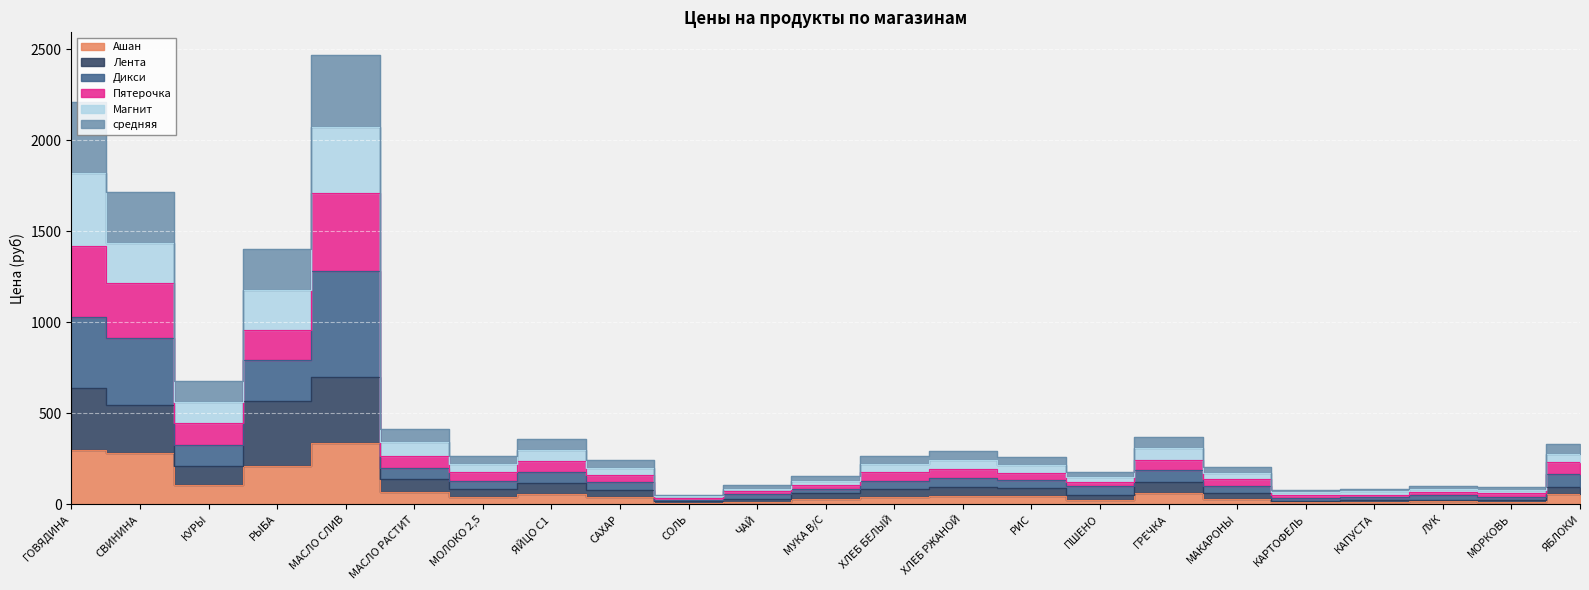

Is it true that Магнит equals 98.5 at РИС?

False